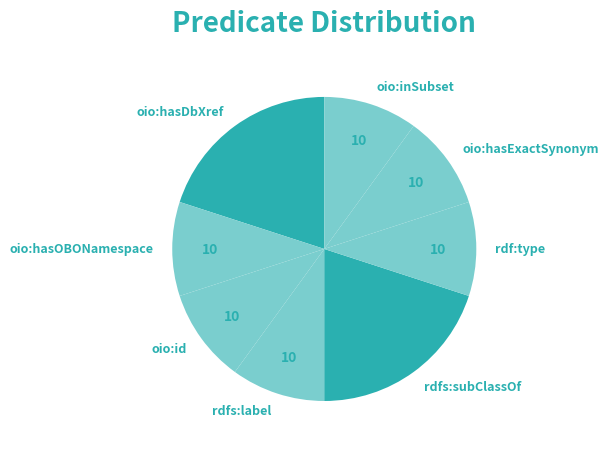

Is there a majority slice in this chart?

No